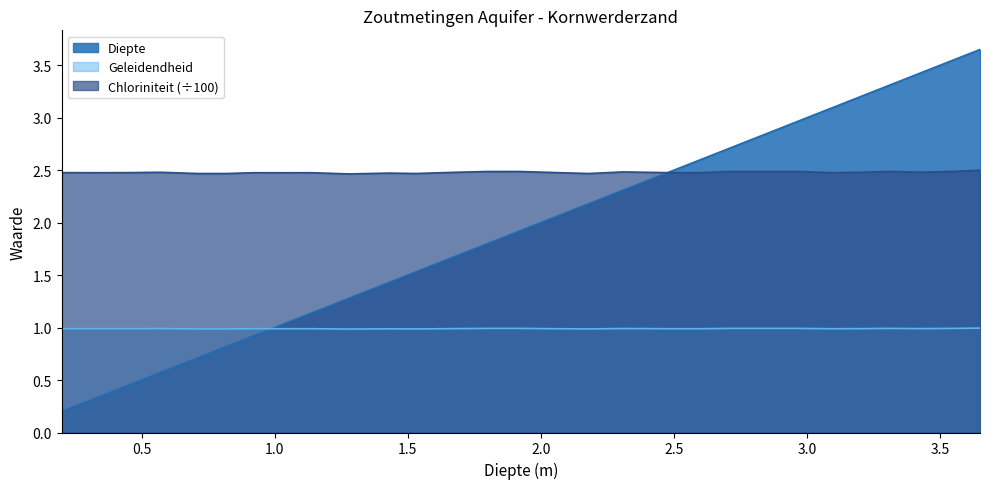

At which label is Diepte closest to 1?

1.04